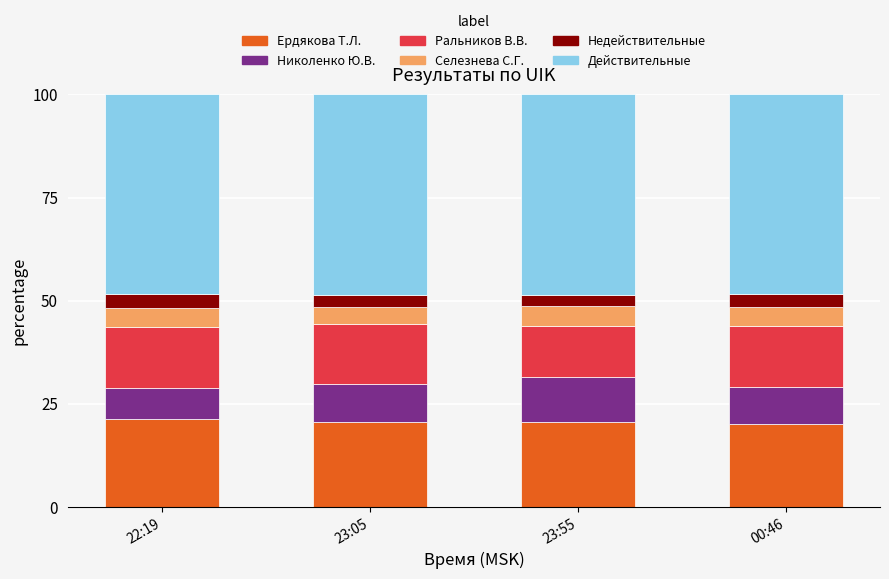

What is the total value across all series at 23:55?

100.0